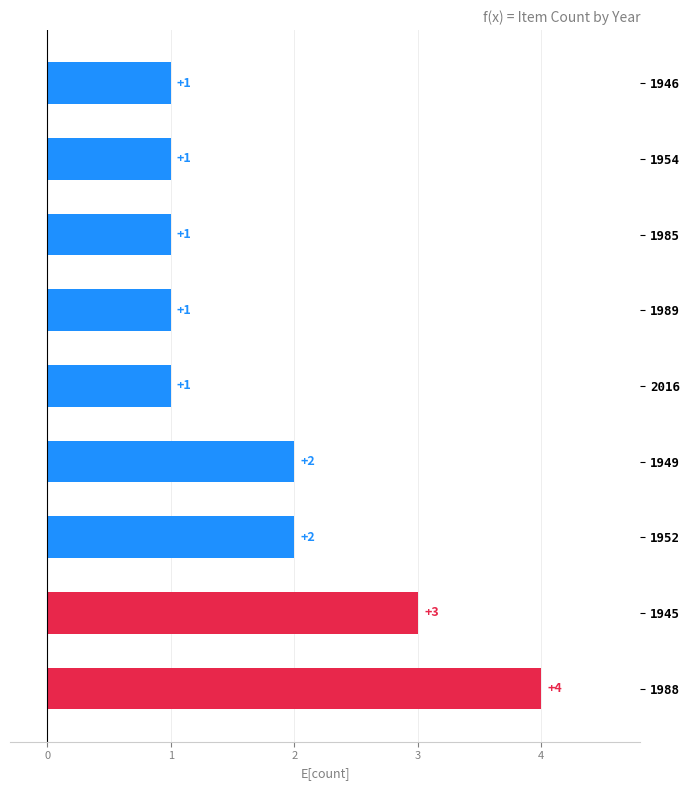

Is it true that the value at 1952 is 3?

False